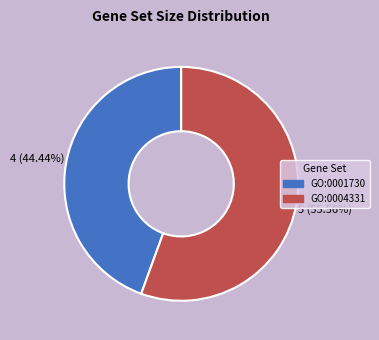

To the nearest percent, what is the difference between the largest and smallest slice percentages?

11%